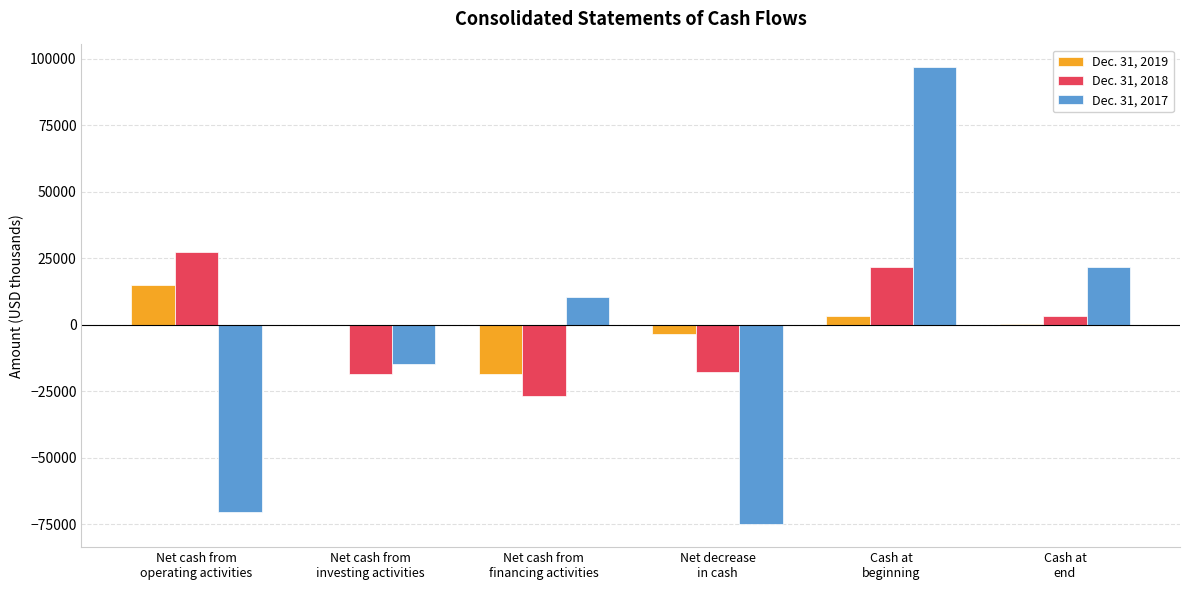

What is the average value of the Dec. 31, 2019 series?

-600